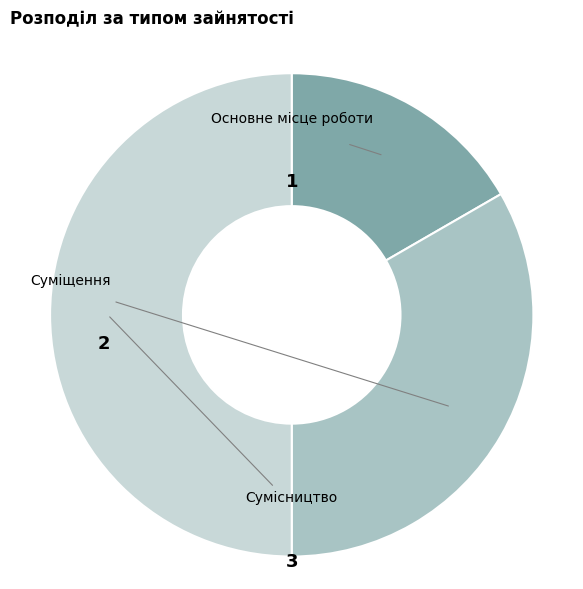

Which slice is the largest?

Сумісництво